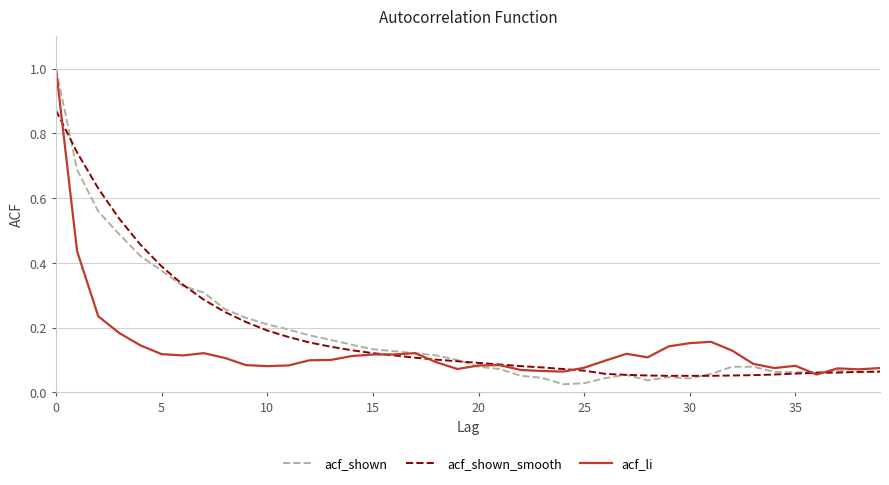

What is the greatest value displayed?

1.0